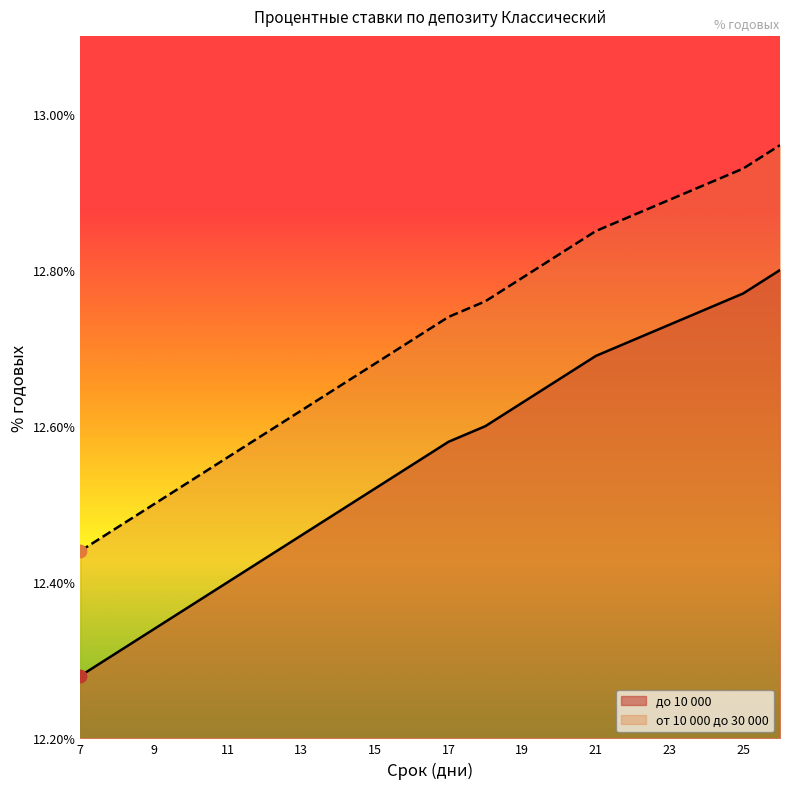

At which category is the sum across all series the highest?

26